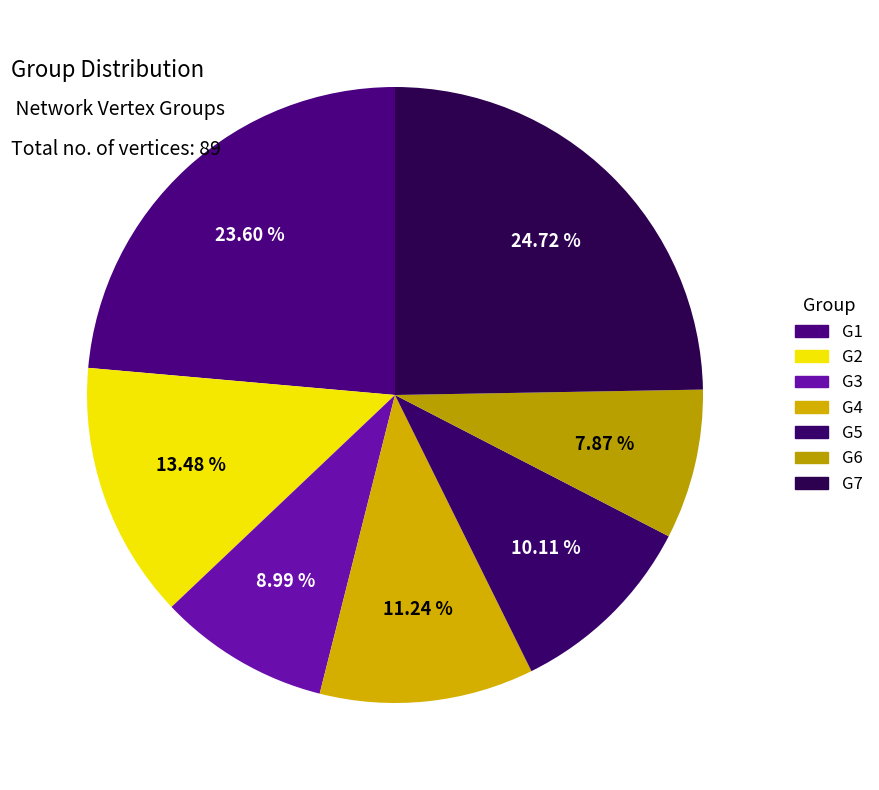

How many slices are in this pie chart?

7